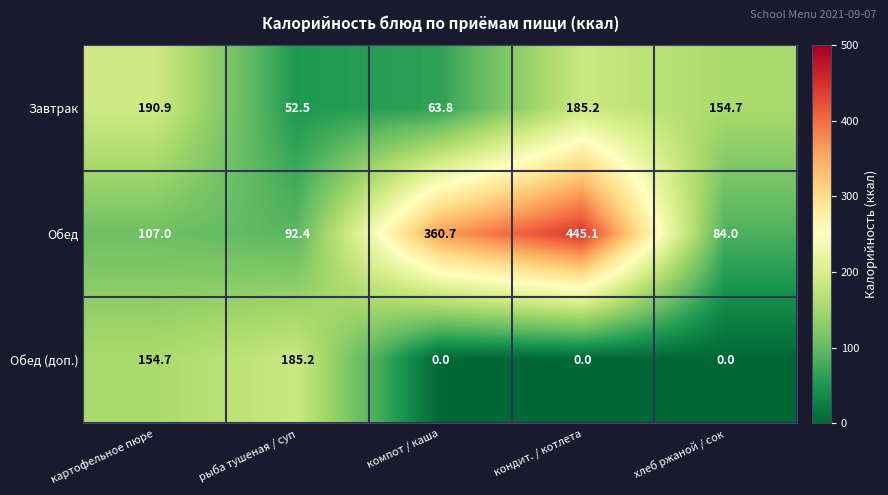

What is the sum of all Обед values?

1089.2